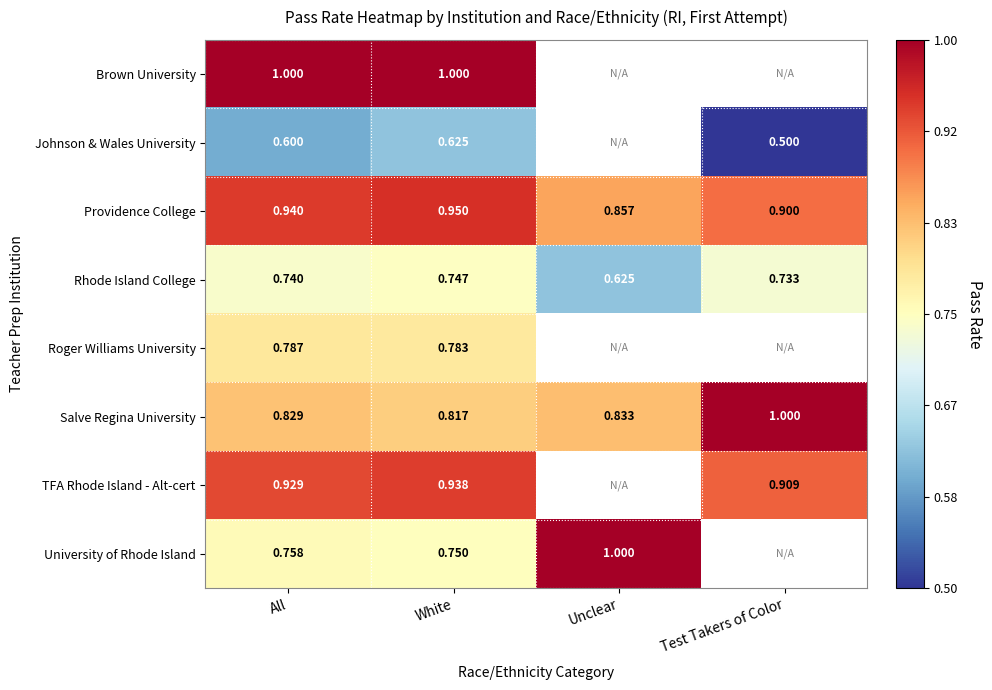

At which label is Providence College closest to 0?

Unclear